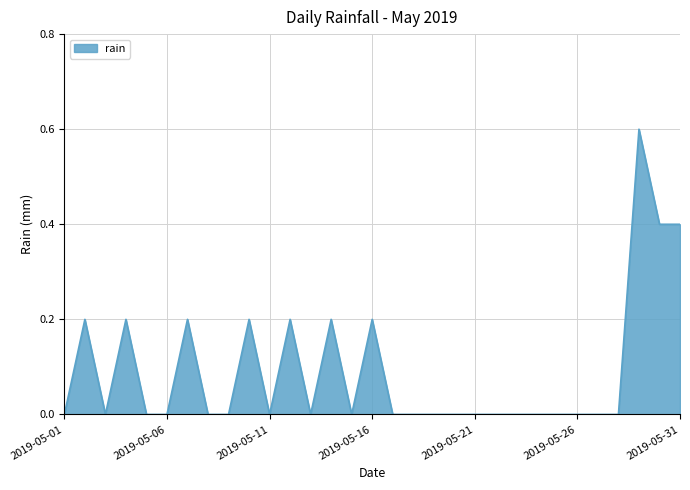

Count the number of data series in this chart.

1